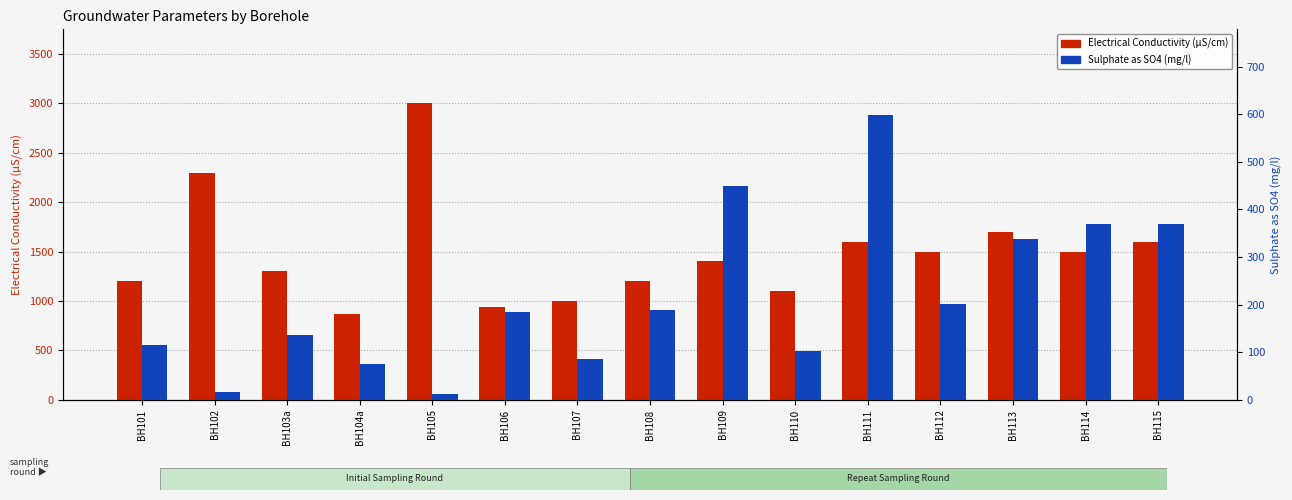

Which series has the largest total across all categories?

Electrical Conductivity (µS/cm)